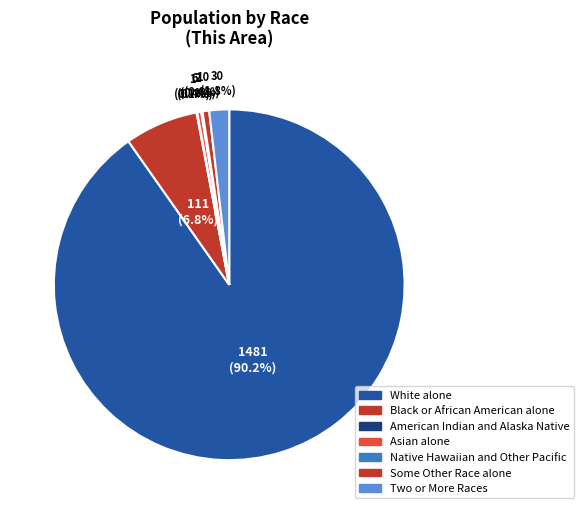

To the nearest percent, what is the difference between the Asian alone and White alone slice percentages?

90%